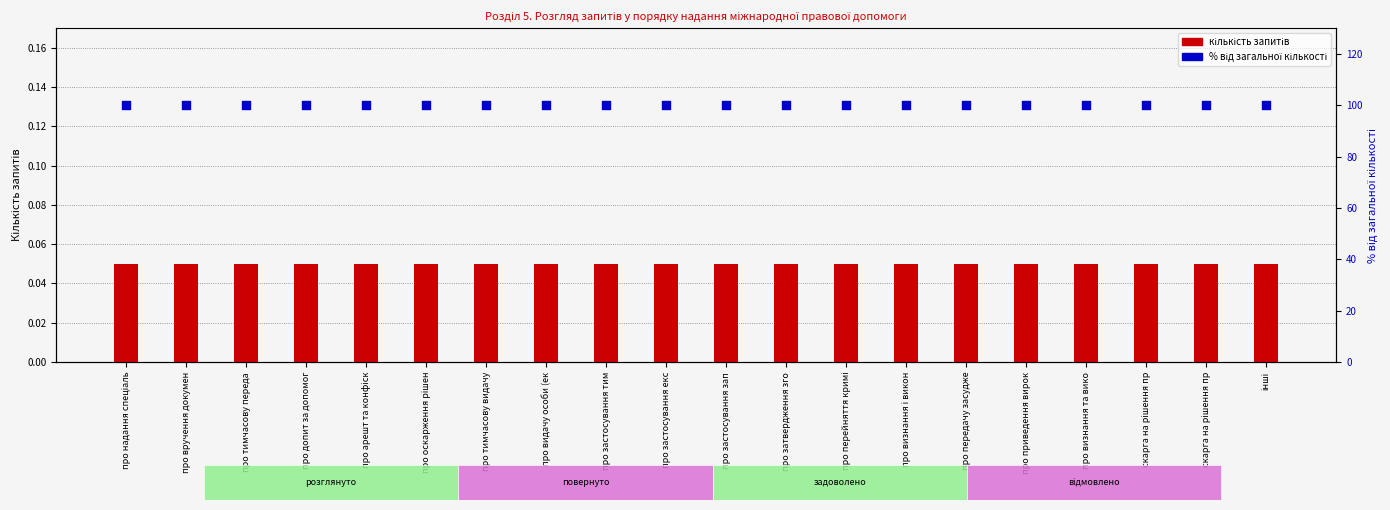

At which category is the sum across all series the highest?

про надання спеціаль